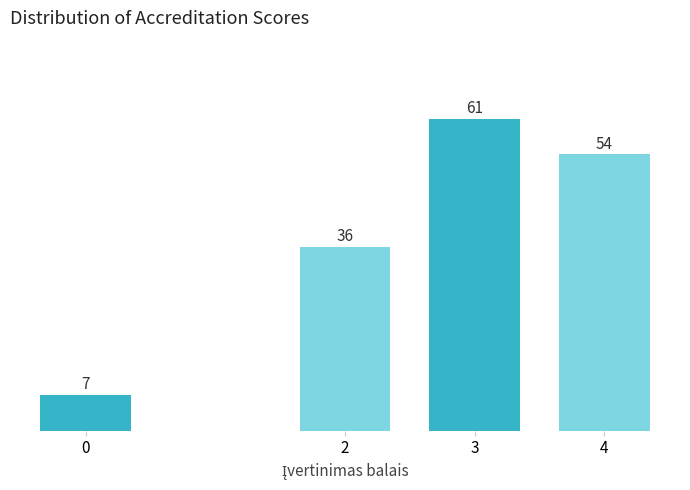

Reading right to left, what are all the values shown in this chart?

4=54	3=61	2=36	0=7